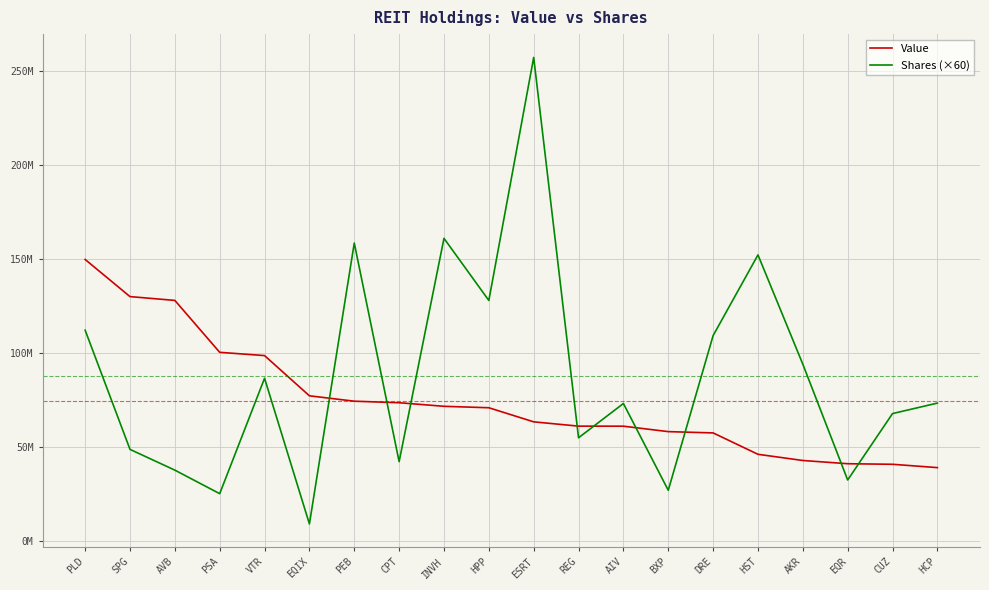

What are all the series names shown in the legend?

Value, Shares (×60)